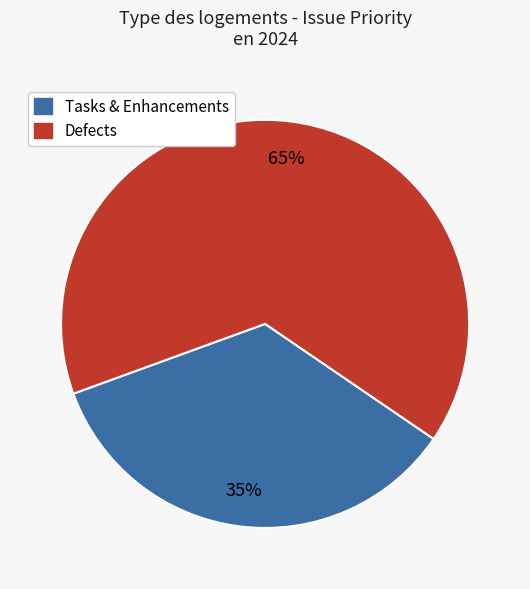

To the nearest percent, what is the difference between the largest and smallest slice percentages?

30%